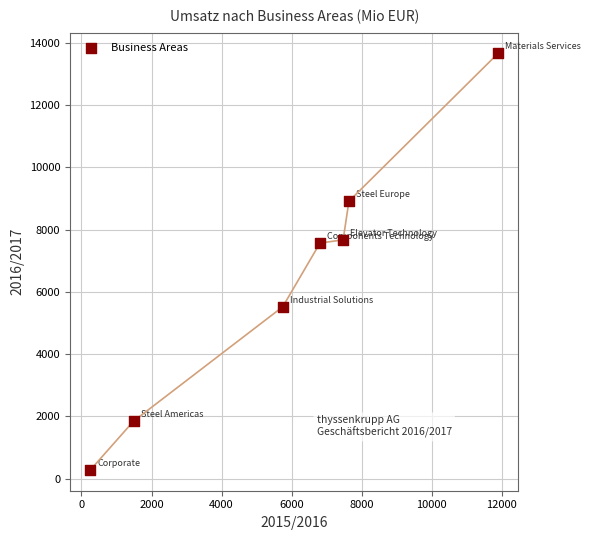

What is the range of Y values (max minus min)?

13387